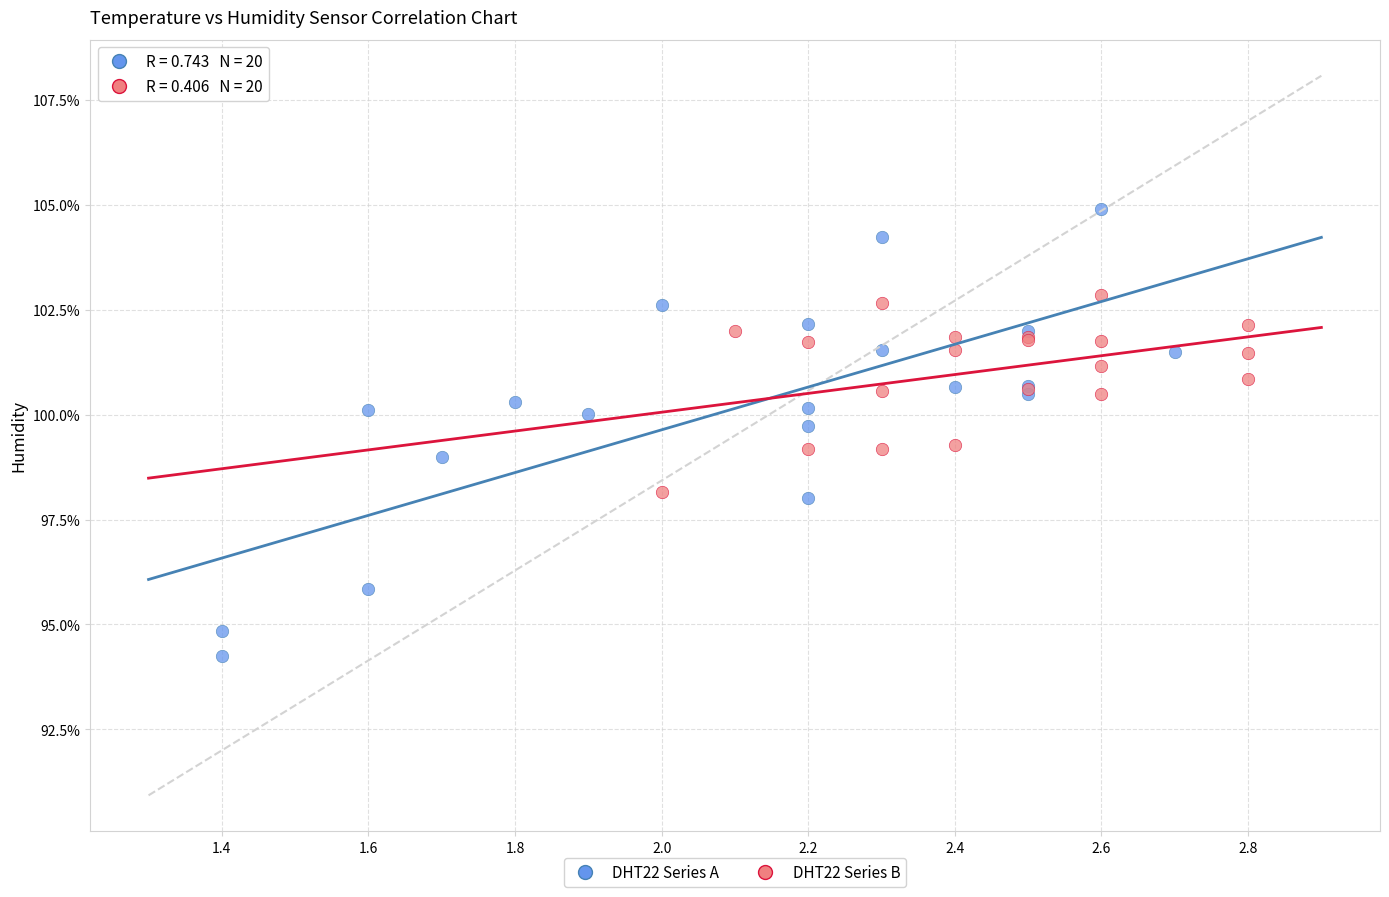

Which series reaches the minimum Y coordinate?

DHT22 Series A